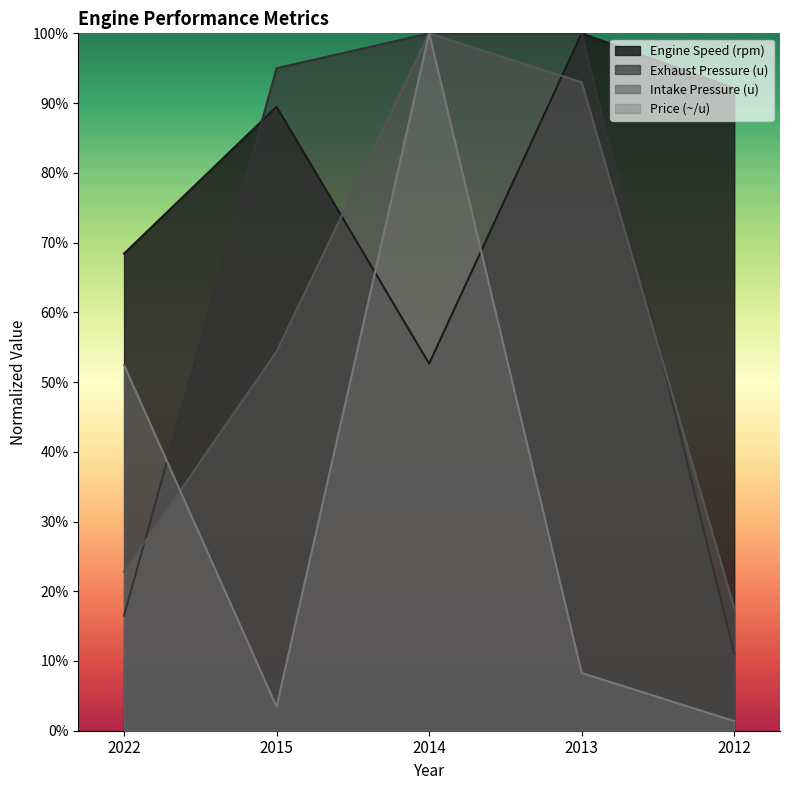

Which category has the lowest value in the Intake Pressure (u) series?

2012